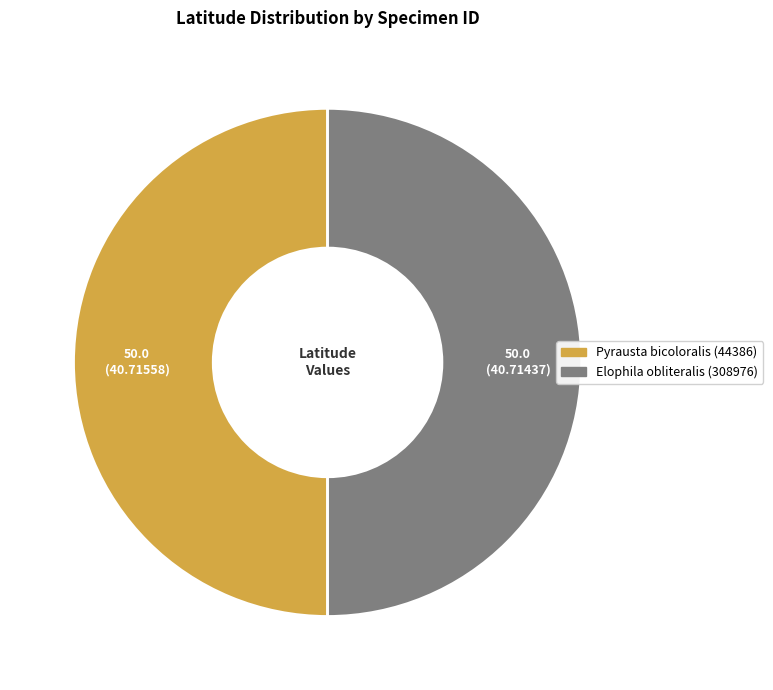

Approximately how many times larger is the value at Elophila obliteralis (308976) compared to Pyrausta bicoloralis (44386)?

1.0